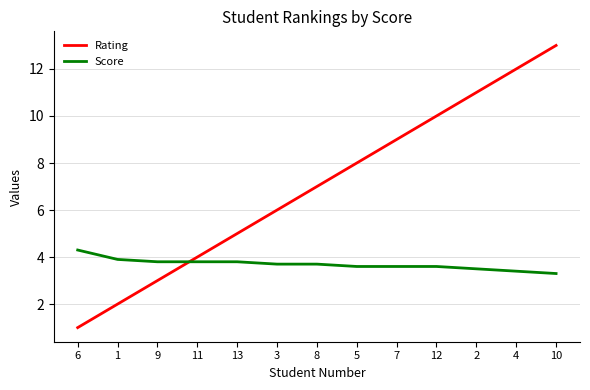

Which series has the largest range (max minus min)?

Rating